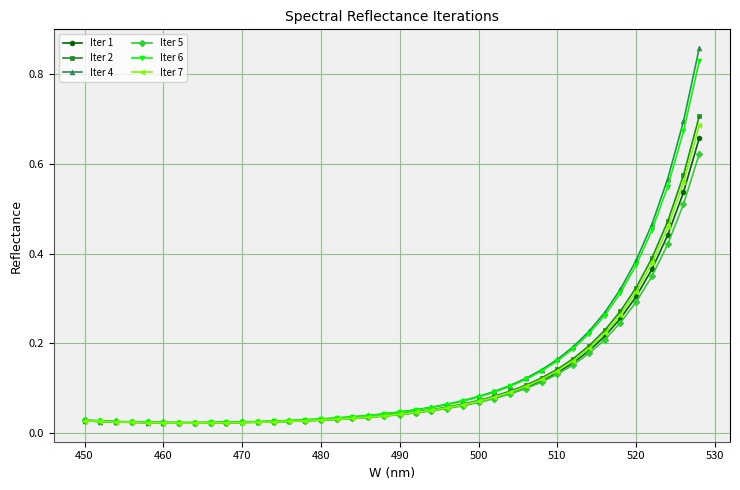

At how many categories does at least one series exceed 0?

40